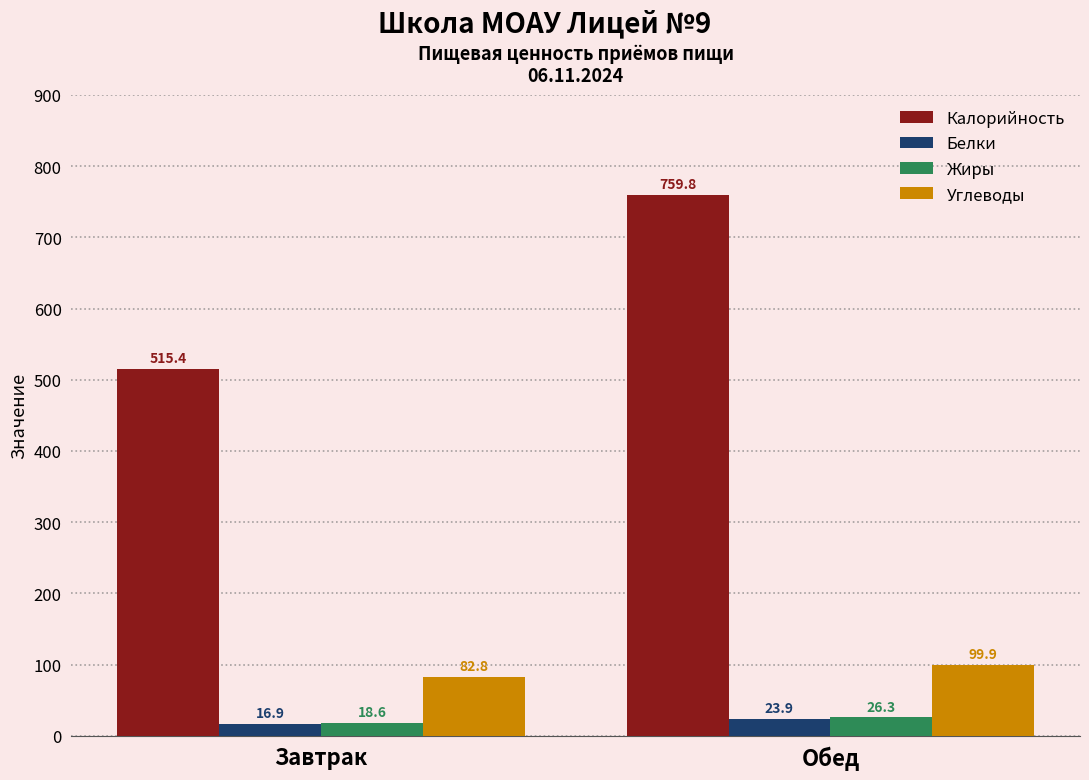

Which series changed the most between Завтрак and Обед?

Калорийность